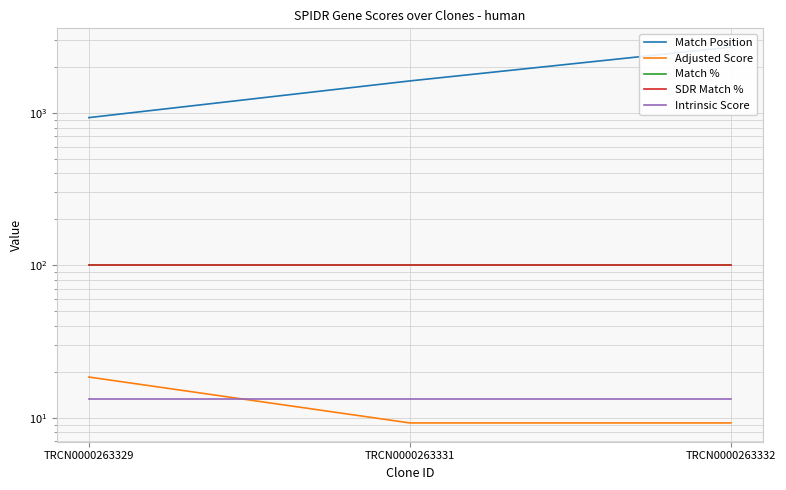

What is the value of the SDR Match % point at the 2nd from the left?

100.0